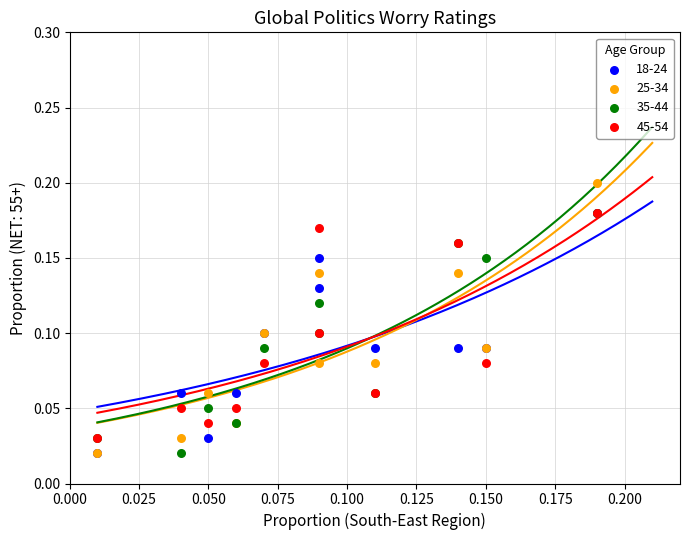

What are all the series names shown in the legend?

18-24, 25-34, 35-44, 45-54